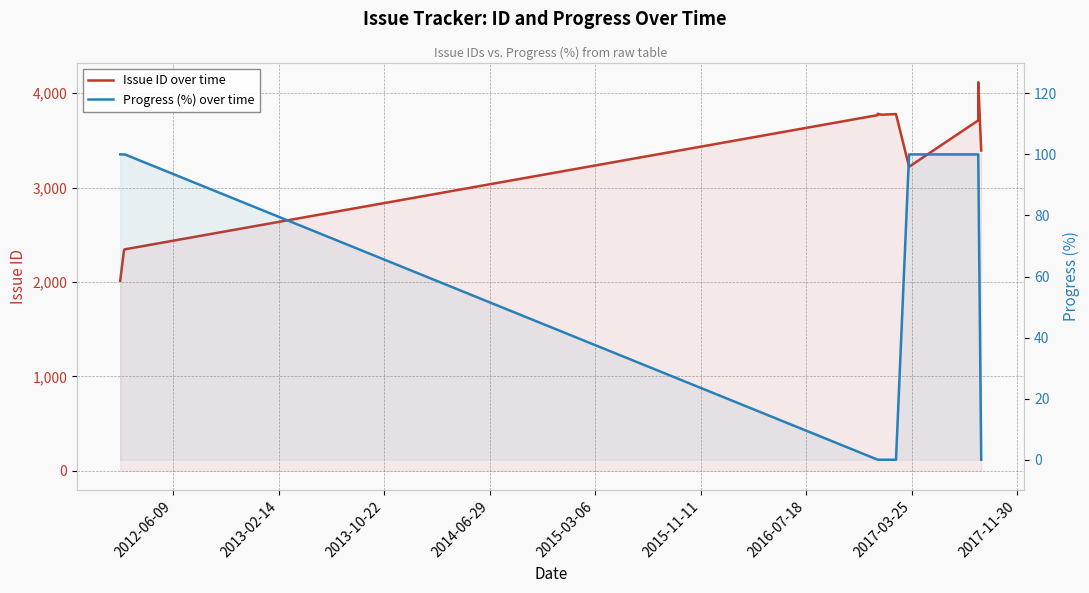

How many distinct data groups are displayed?

2